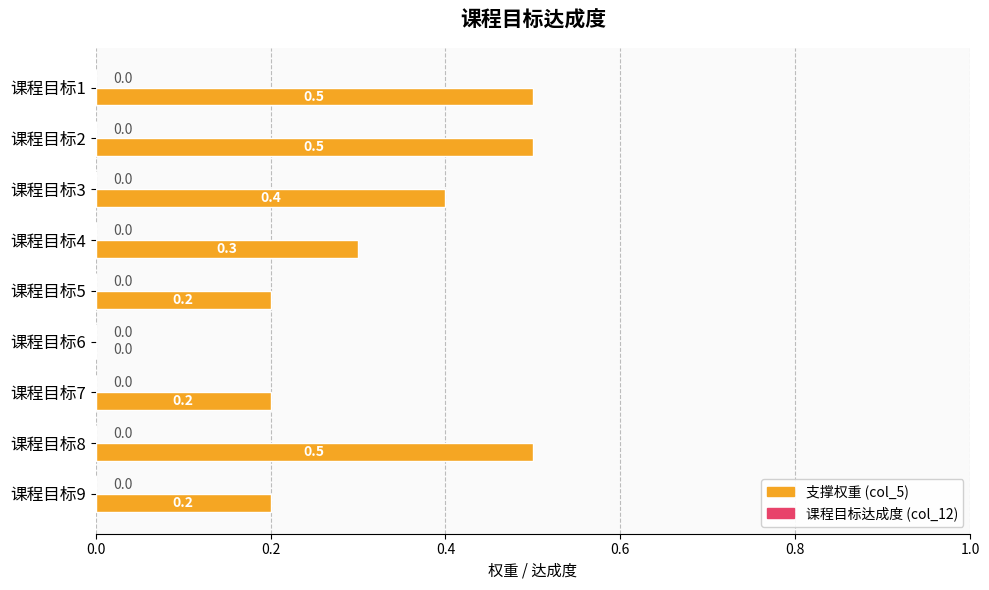

Which has a higher value, 课程目标5 or 课程目标1?

课程目标1